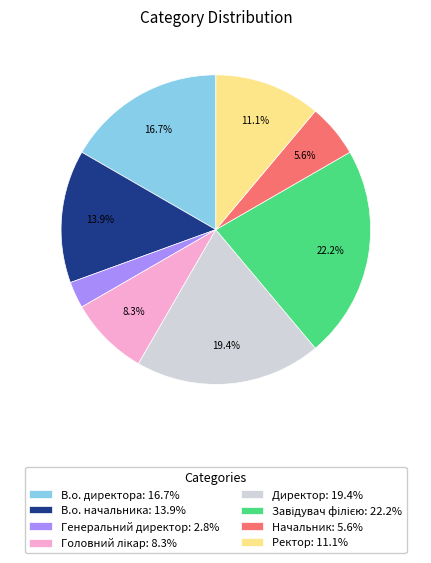

How many segments does this pie chart have?

8